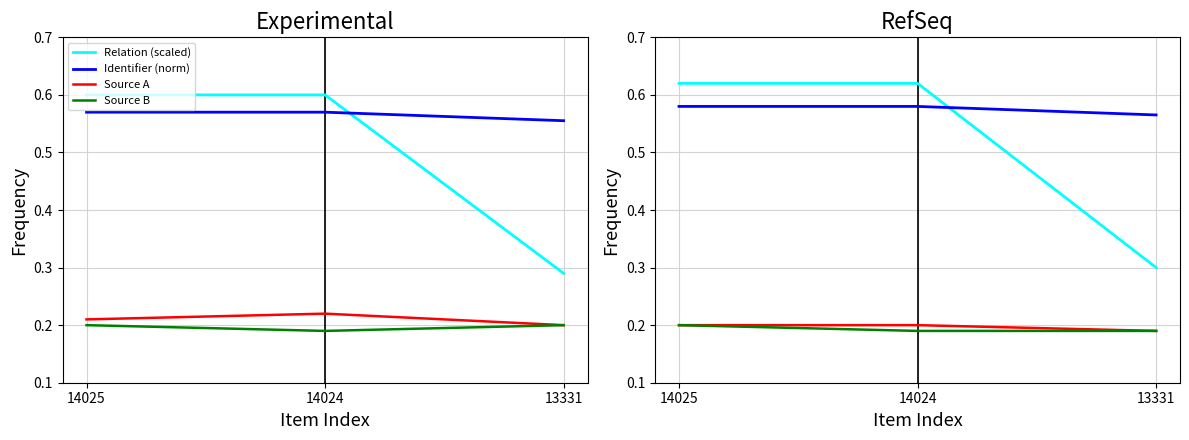

Is the value of Identifier (norm) at 14024 greater than the value of Relation (scaled) at 14024?

No